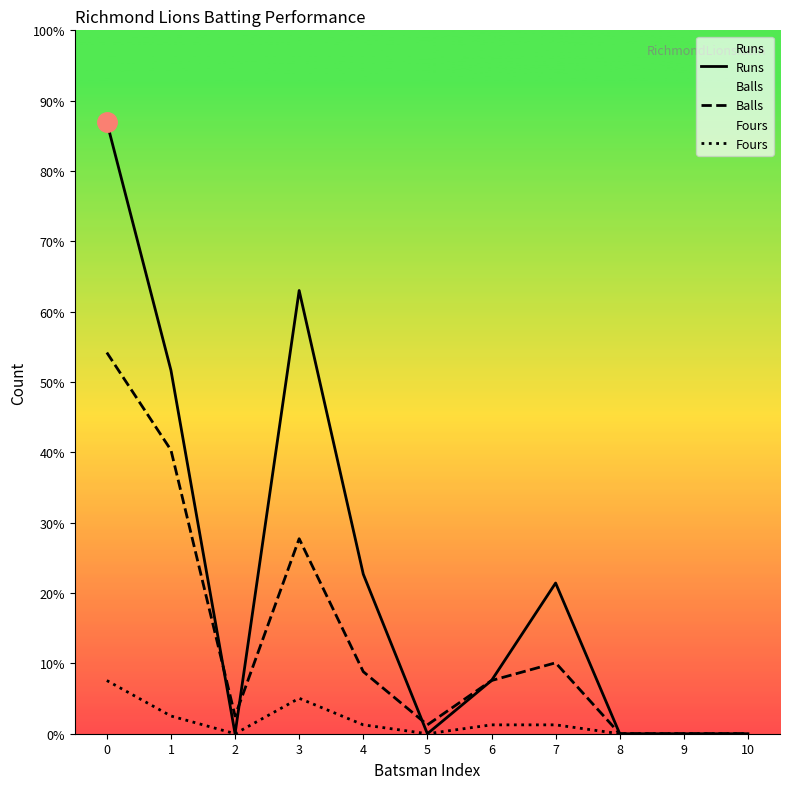

Does the chart display data point markers on the line(s)?

No